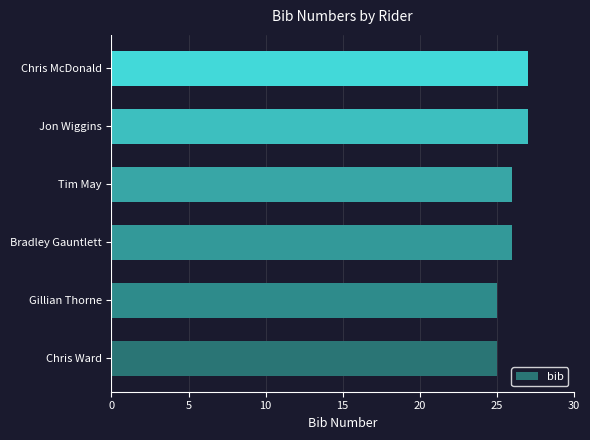

Count the number of data series in this chart.

1